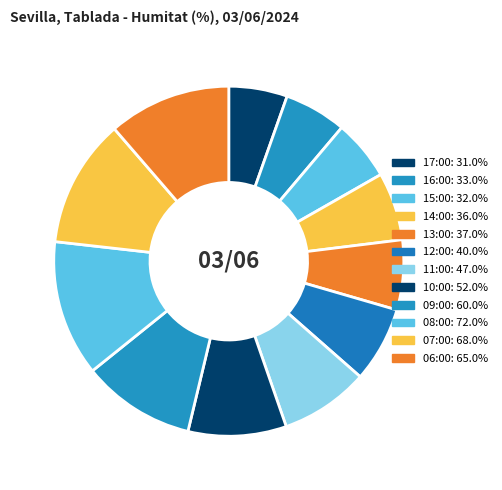

How many segments does this pie chart have?

12